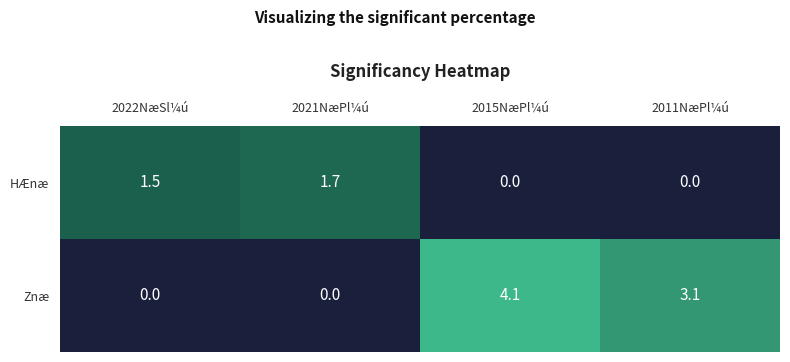

Which label corresponds to the largest value in the chart?

2015NæPl¼ú